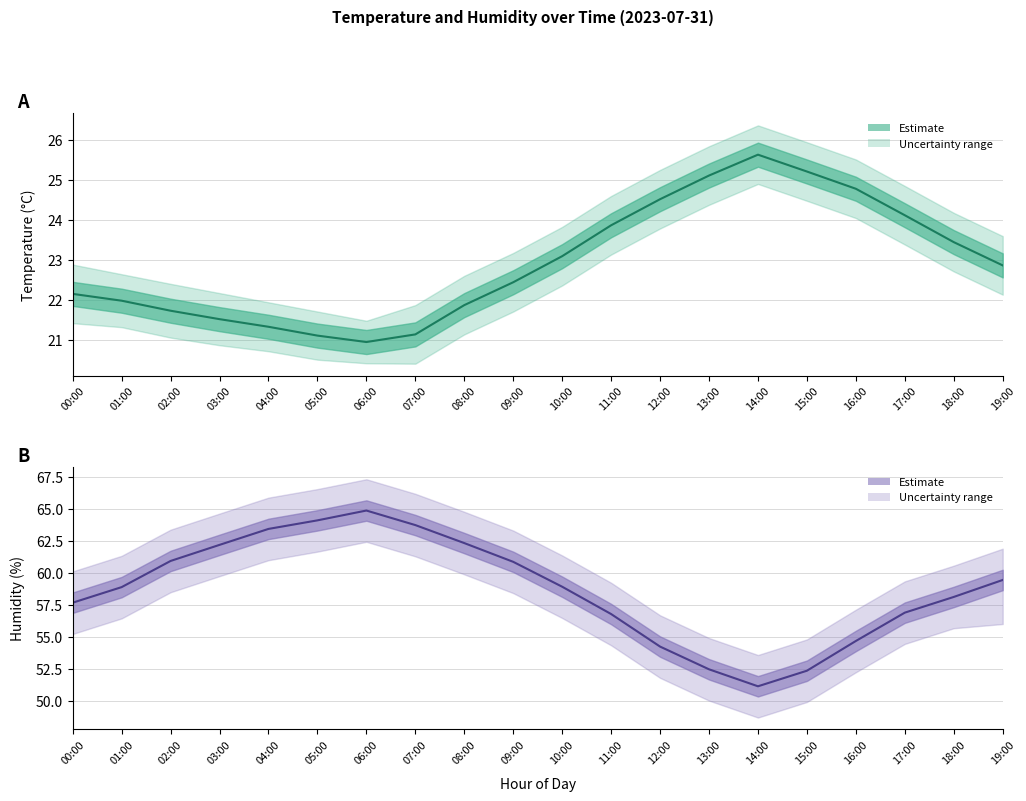

What is the label of the 16th point from the left?

15:00